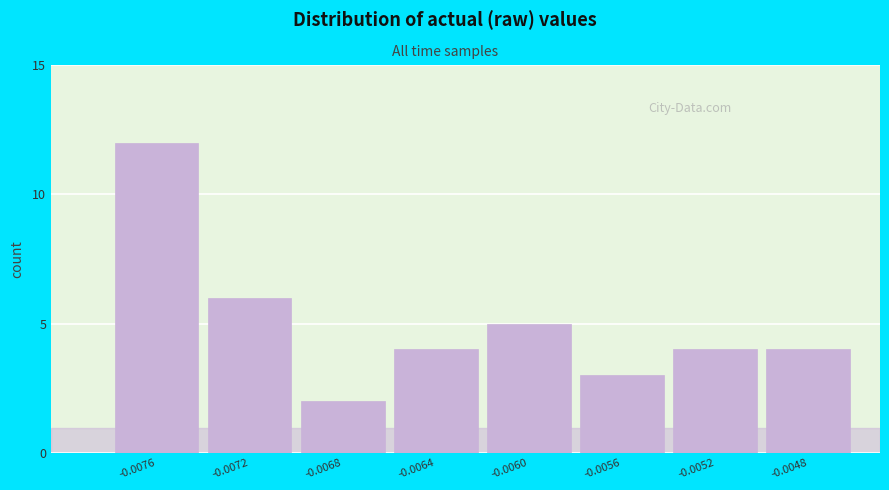

Reading left to right, what are all the values shown in this chart?

12	6	2	4	5	3	4	4